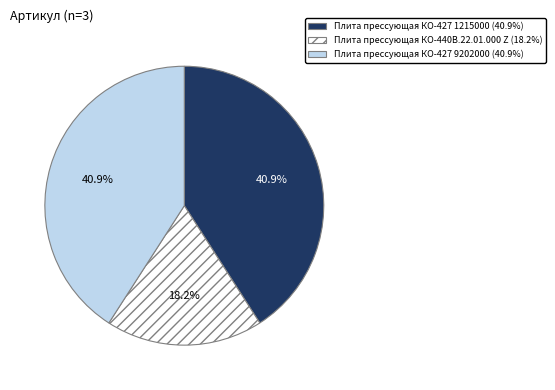

True or false: Плита прессующая КО-427 9202000 accounts for 41% of the total.

True